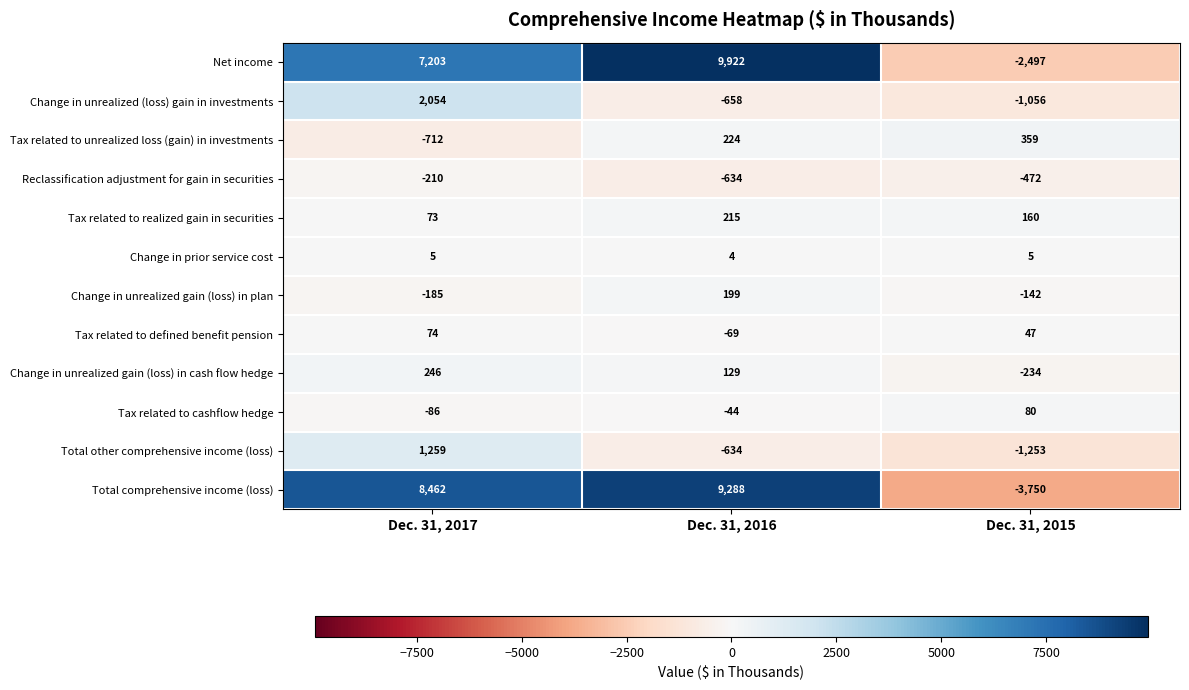

What is the spread (max minus min) of values at Dec. 31, 2015?

4109